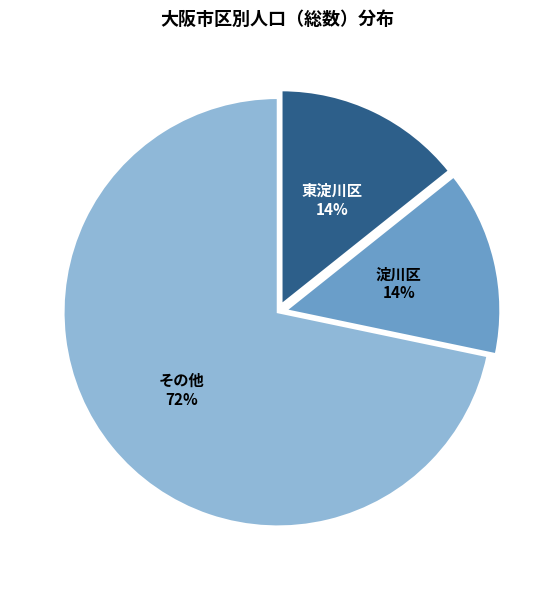

What percentage is the その他 slice, to the nearest percent?

72%